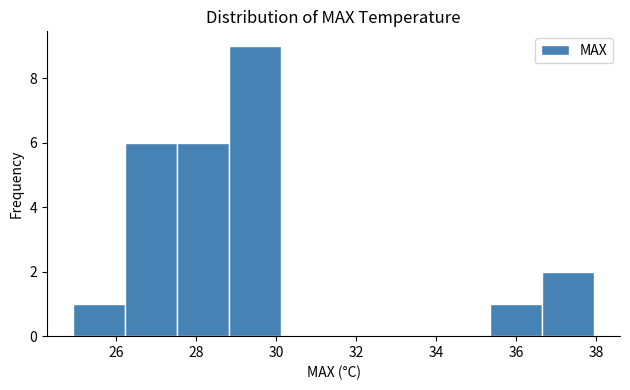

Reading left to right, transcribe this chart: for each bar, give the range it covers on the x-axis and its height. Neither the bar edges nor the heights are printed on the chart, so give them approximately, as read against the axes.

25.0 to 26.2: 1
26.2 to 27.6: 6
27.6 to 28.8: 6
28.8 to 30.2: 9
30.2 to 31.4: 0
31.4 to 32.8: 0
32.8 to 34.0: 0
34.0 to 35.4: 0
35.4 to 36.6: 1
36.6 to 38.0: 2